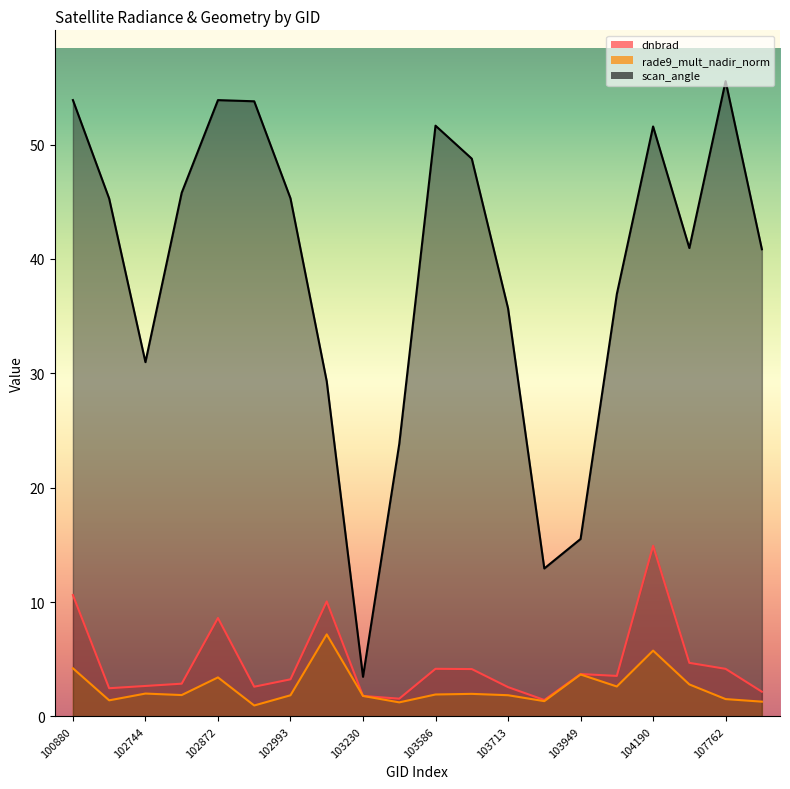

Count the number of data series in this chart.

3